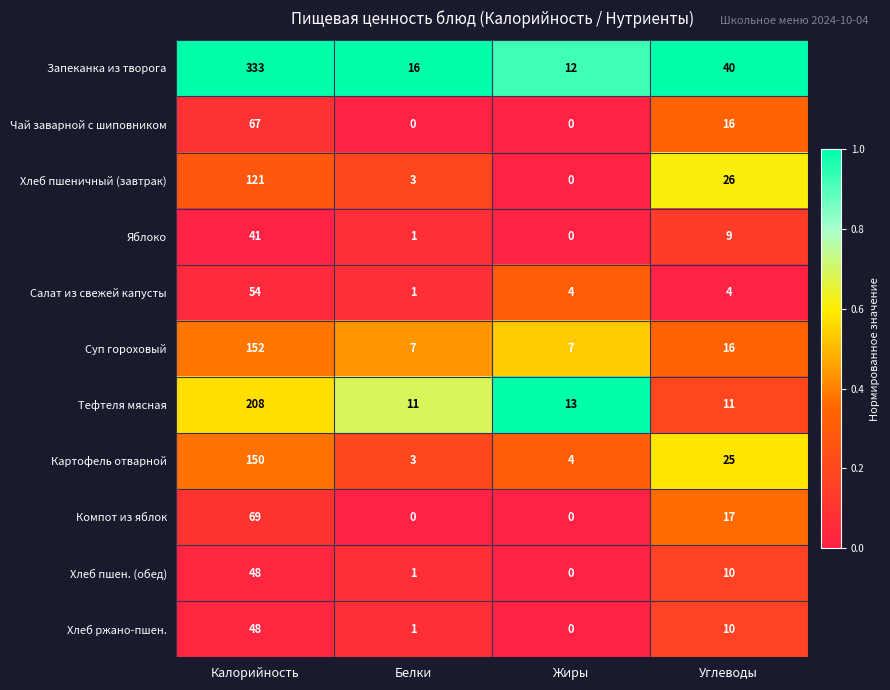

At which label does Хлеб пшеничный (завтрак) reach its minimum?

Жиры